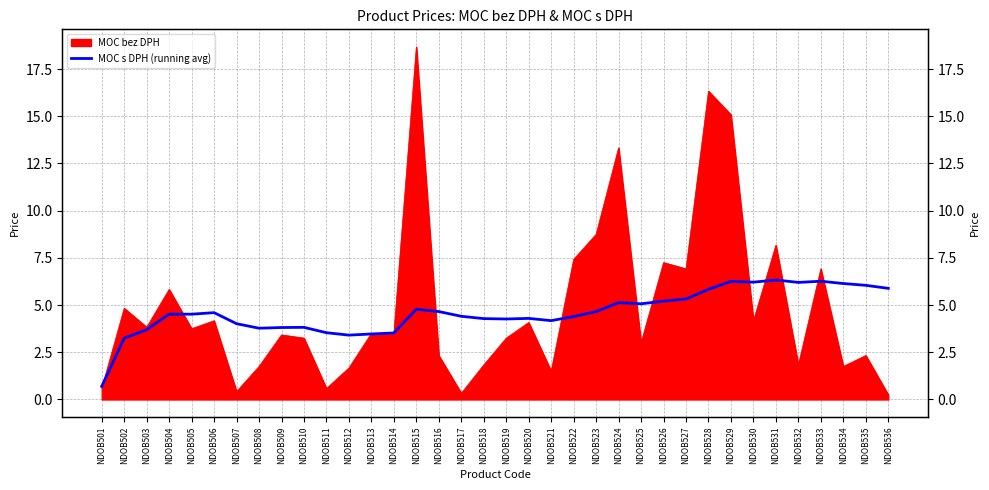

At which category does the data reach its first local peak?

NDOB504